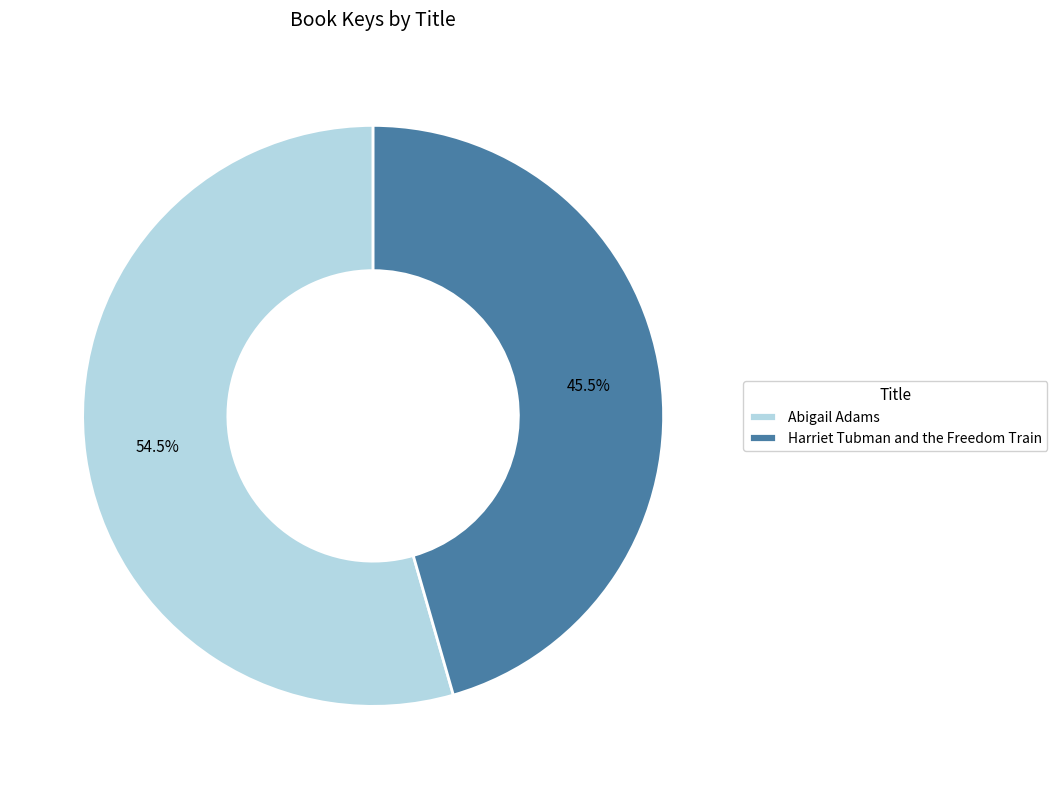

The Harriet Tubman and the Freedom Train slice represents 39% of the pie. True or false?

False